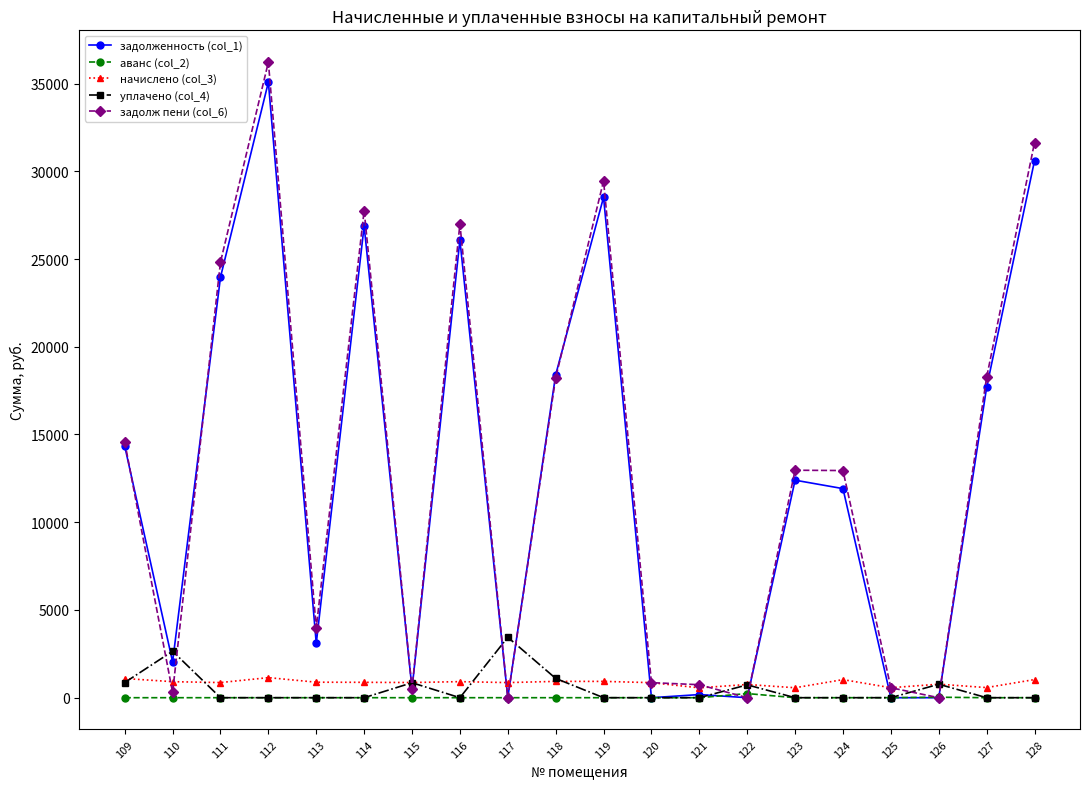

True or false: уплачено (col_4) has more than 1 interior local peaks.

True